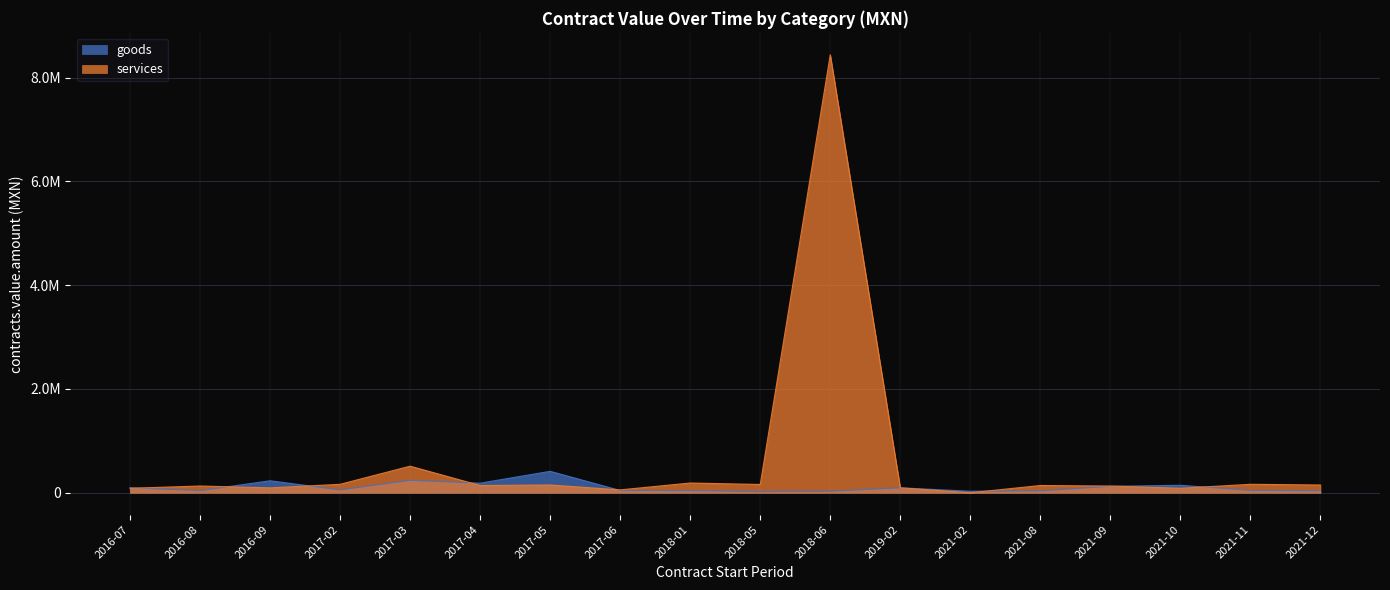

Between which two adjacent categories do goods and services first intersect?

2016-07 and 2016-08